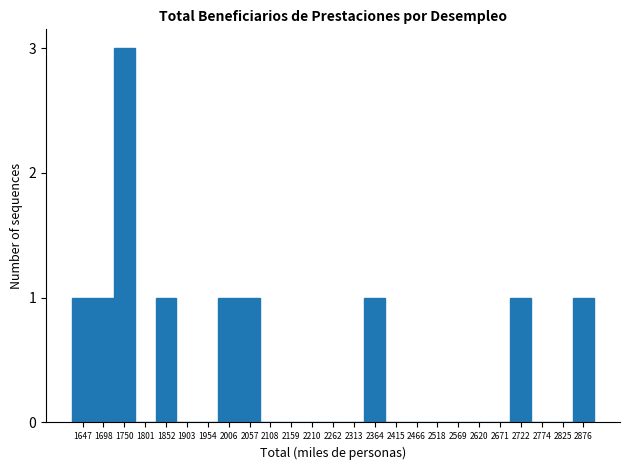

Reading left to right, list all the values displayed in this chart.

1647=1	1698=1	1750=3	1801=0	1852=1	1903=0	1954=0	2006=1	2057=1	2108=0	2159=0	2210=0	2262=0	2313=0	2364=1	2415=0	2466=0	2518=0	2569=0	2620=0	2671=0	2722=1	2774=0	2825=0	2876=1